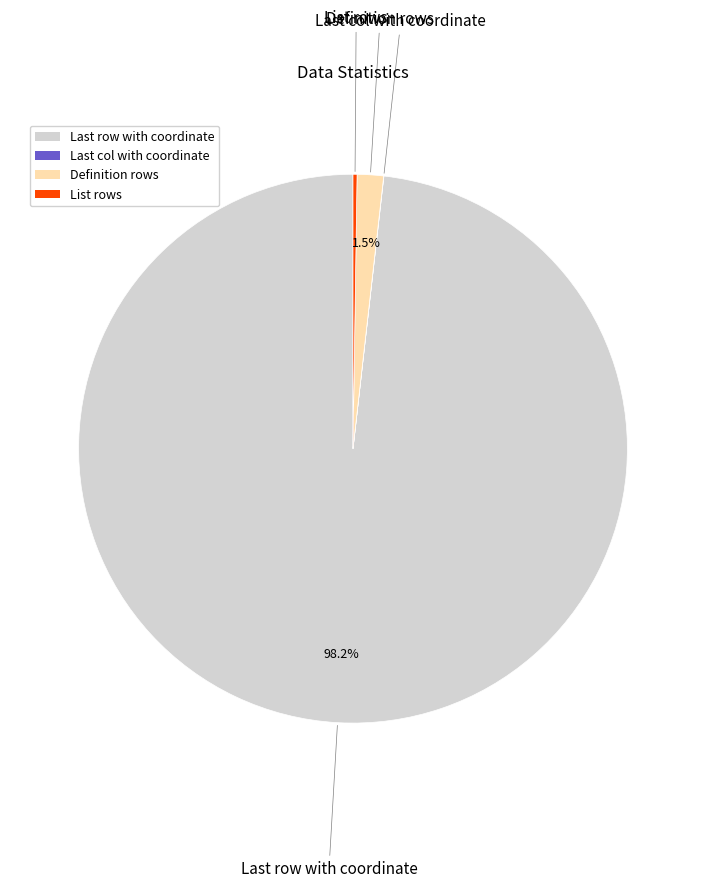

Which category has the biggest portion of the pie?

Last row with coordinate